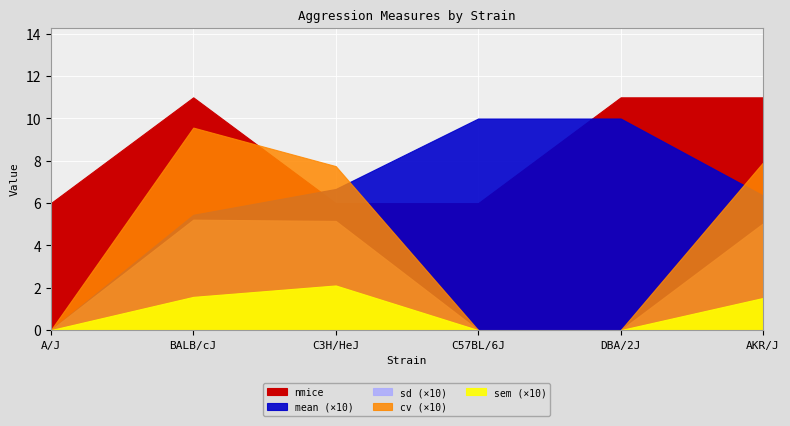

How many lines are shown in the chart?

5